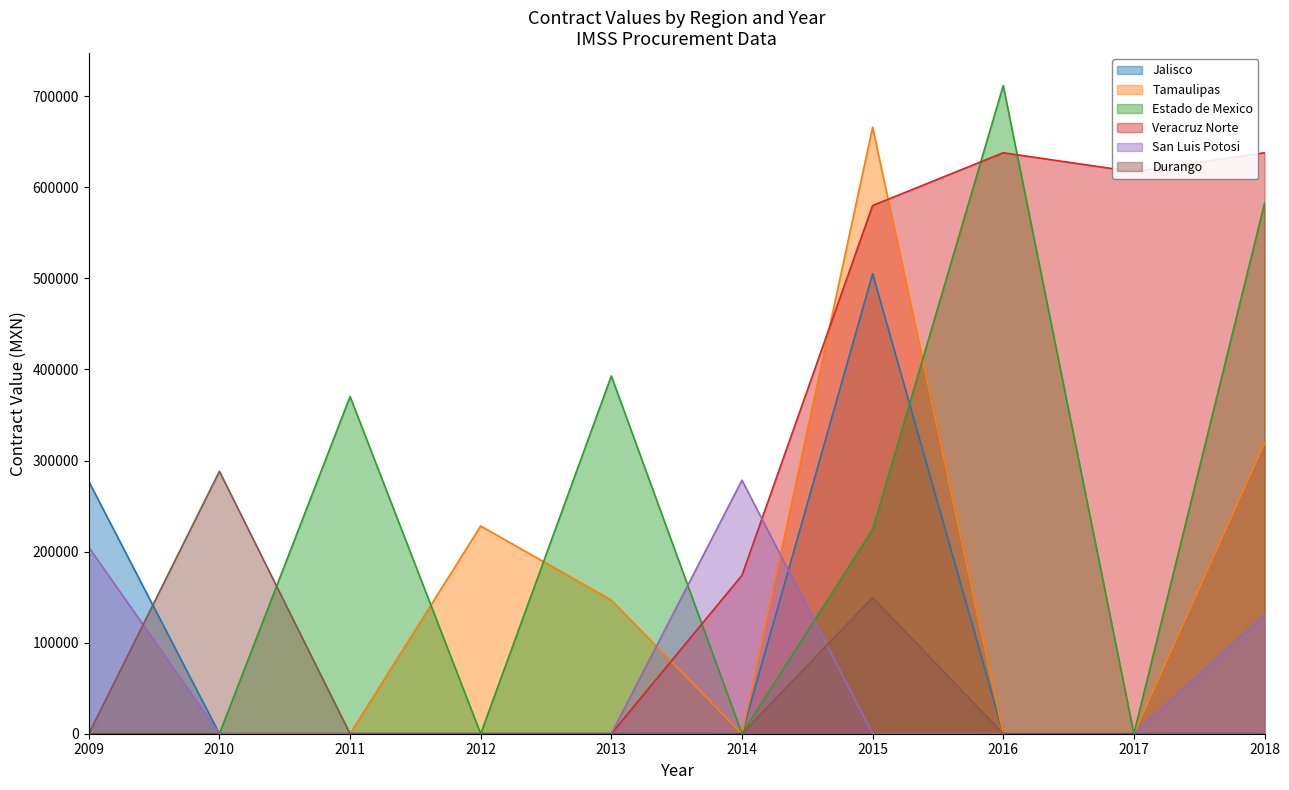

At 2010, list the series in order from smallest to largest.

Jalisco, Tamaulipas, Estado de Mexico, Veracruz Norte, San Luis Potosi, Durango